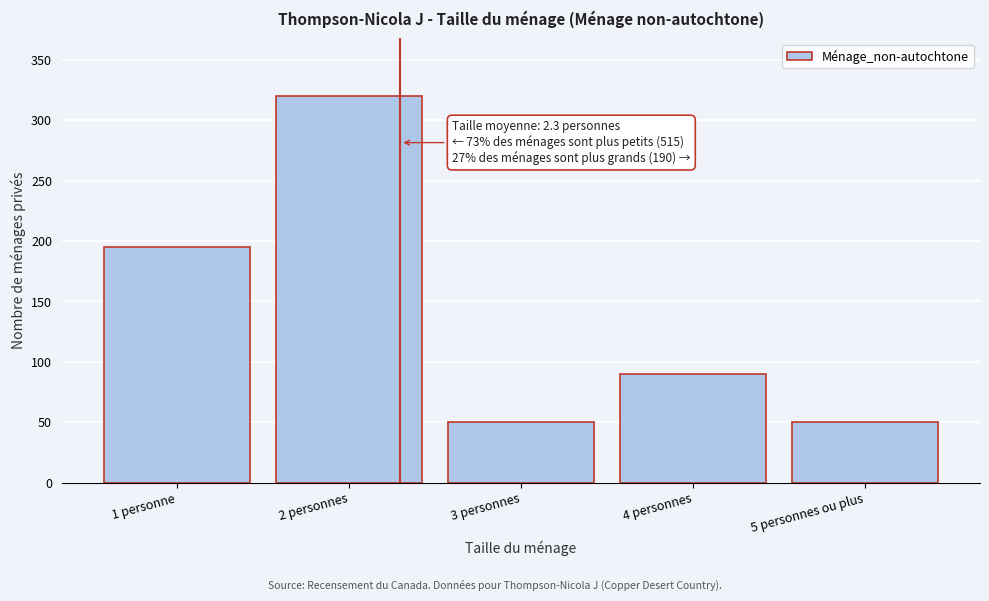

Reading left to right, transcribe all the data shown in this chart.

1 personne=195	2 personnes=320	3 personnes=50	4 personnes=90	5 personnes ou plus=50